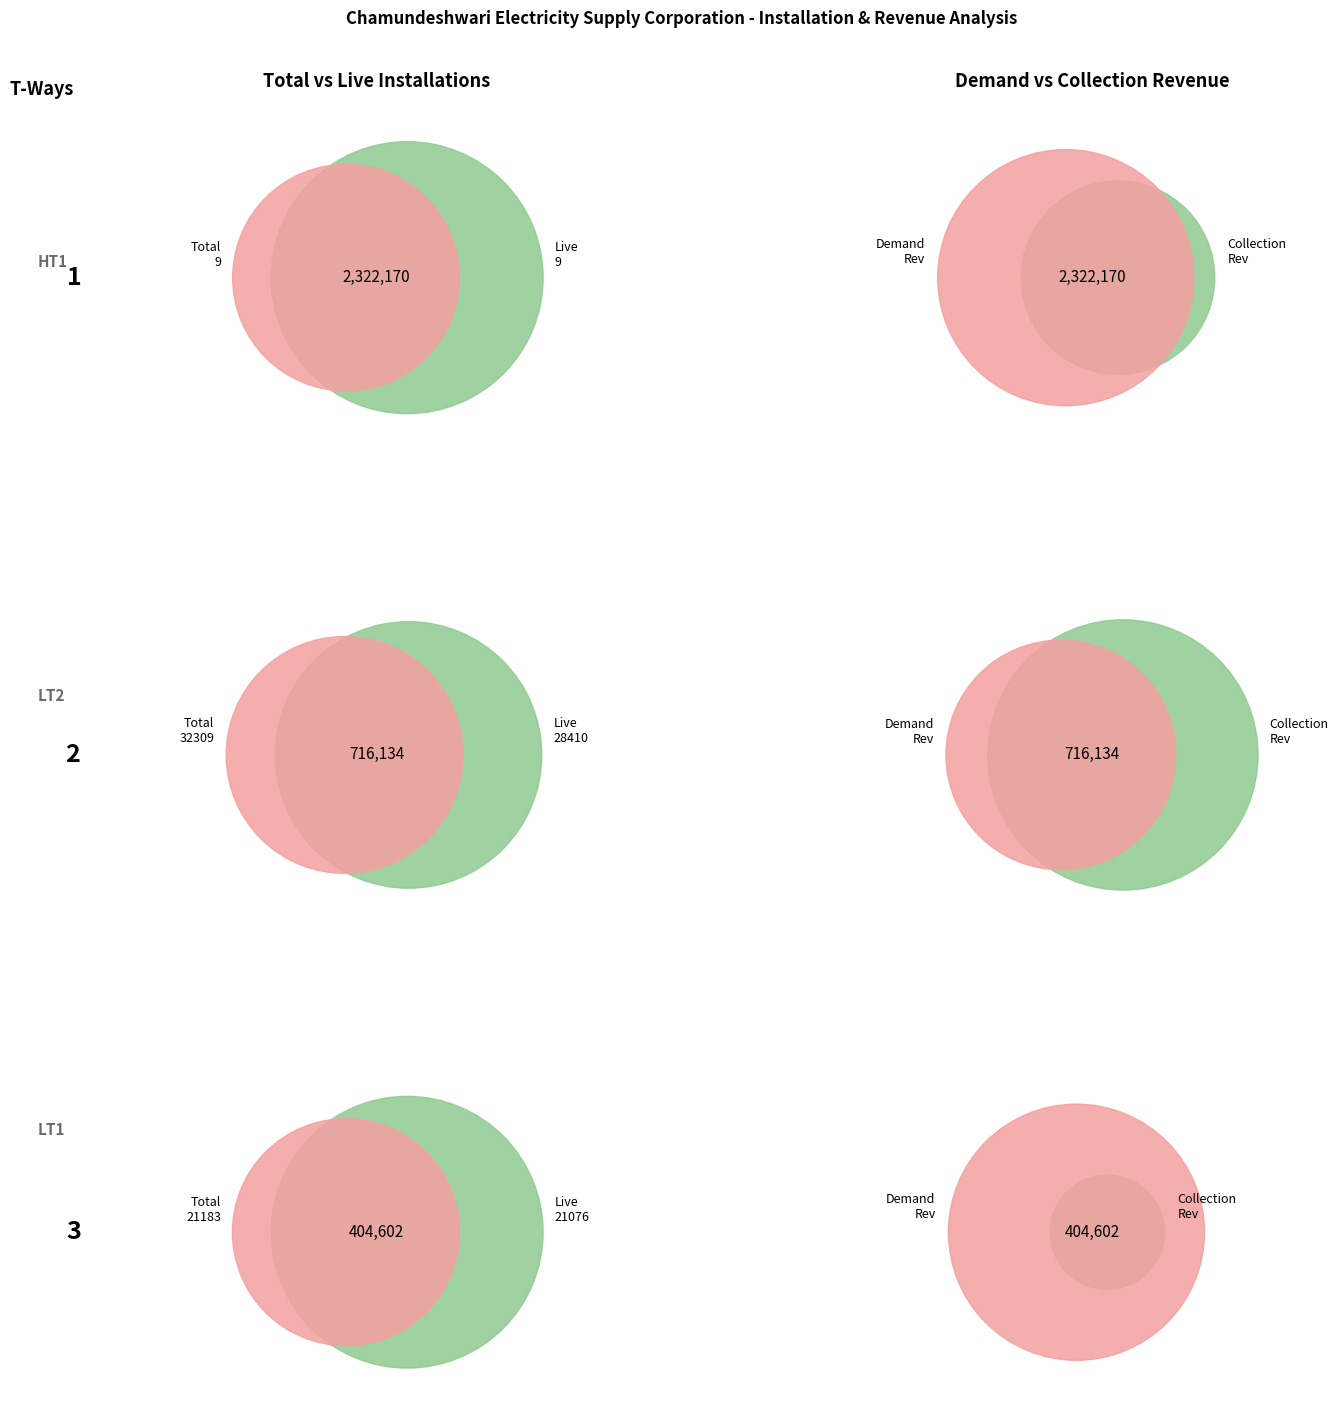

To the nearest percent, what is the difference between the collection_revenue and demand_revenue slice percentages?

7%